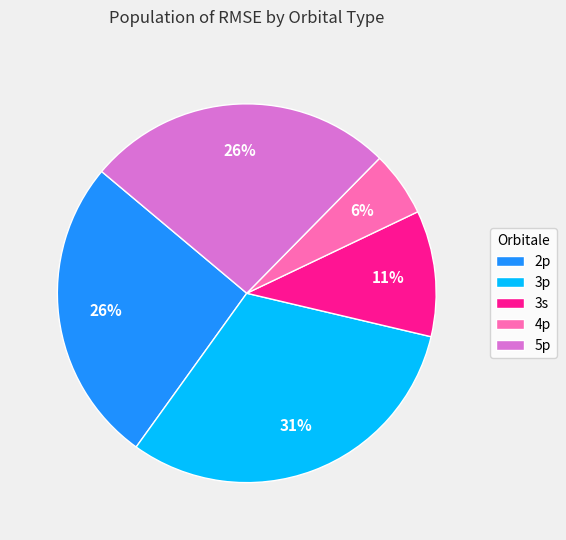

Which category has the smallest portion of the pie?

4p